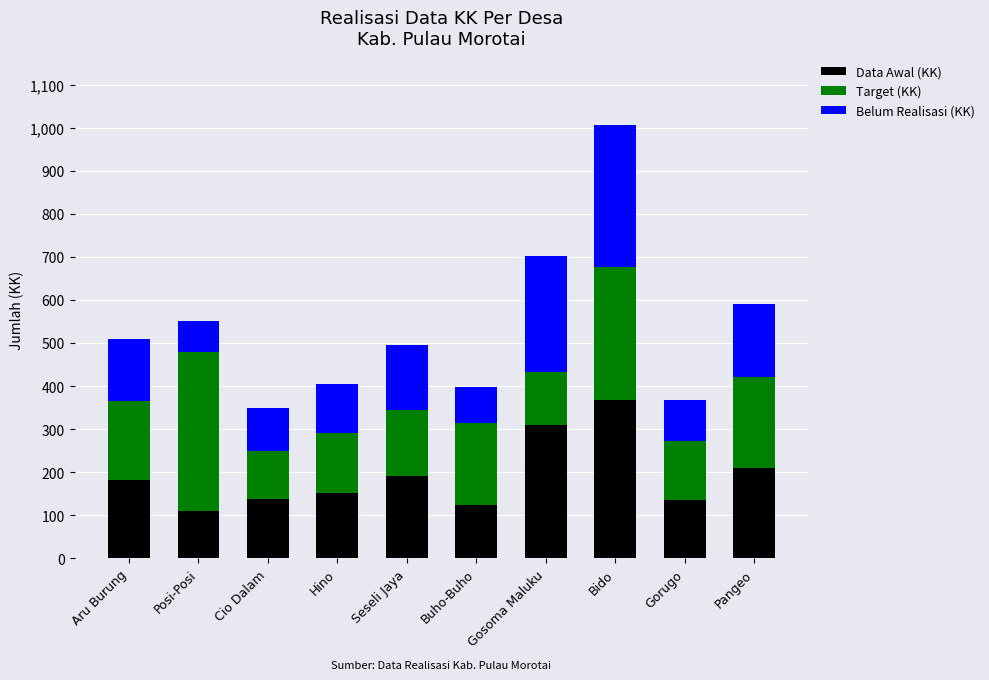

At which category is the sum across all series the highest?

Bido